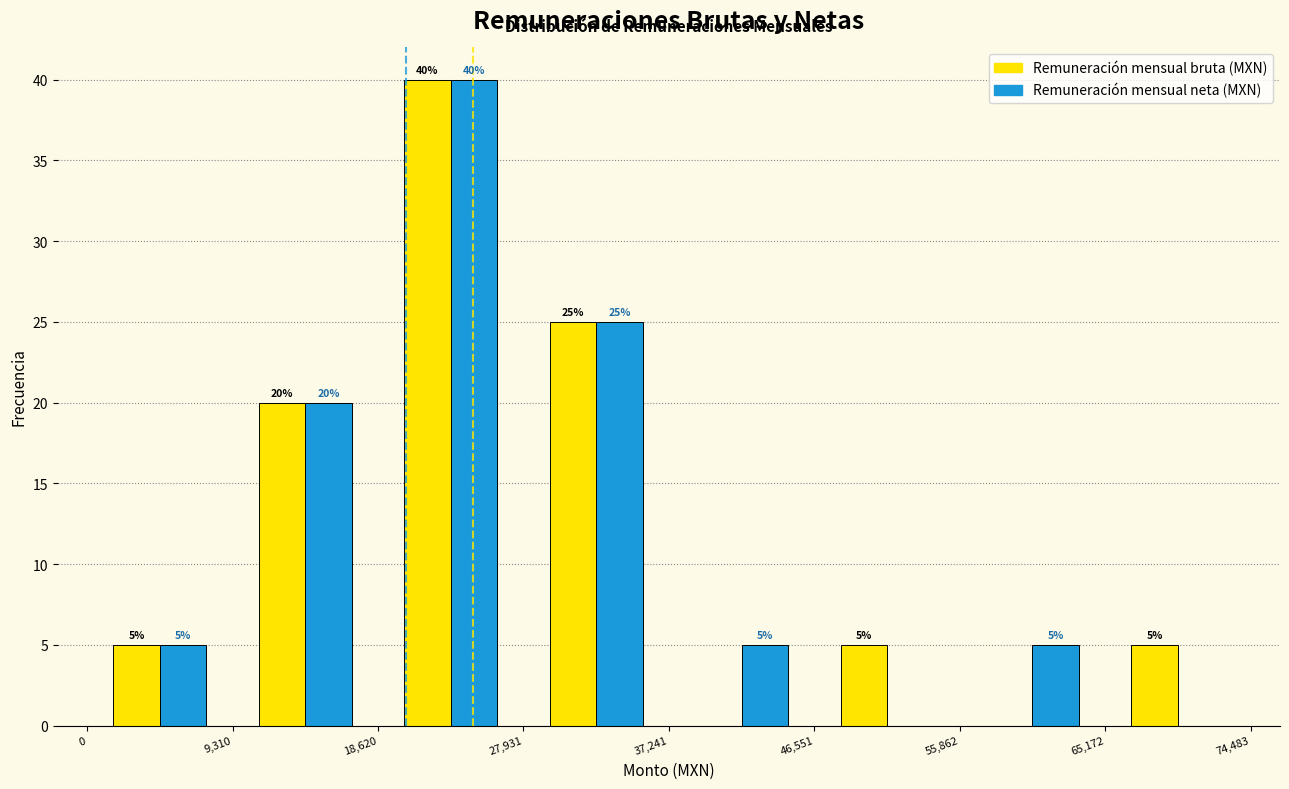

In the Remuneración mensual bruta (MXN) series, which range on the x-axis has the tallest bar?

18,620 to 27,931